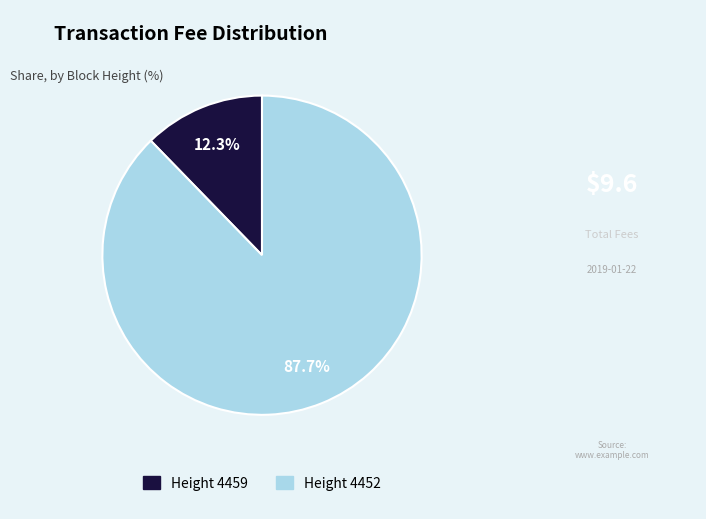

Does any single category account for the majority?

Yes